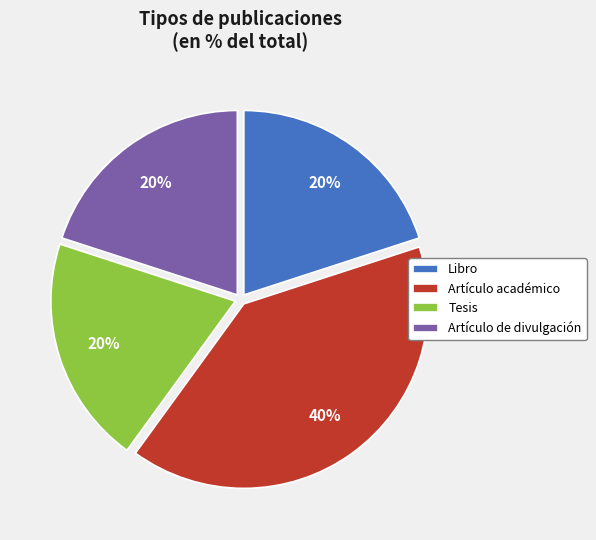

Approximately how many times larger is the value at Libro compared to Artículo académico?

0.5